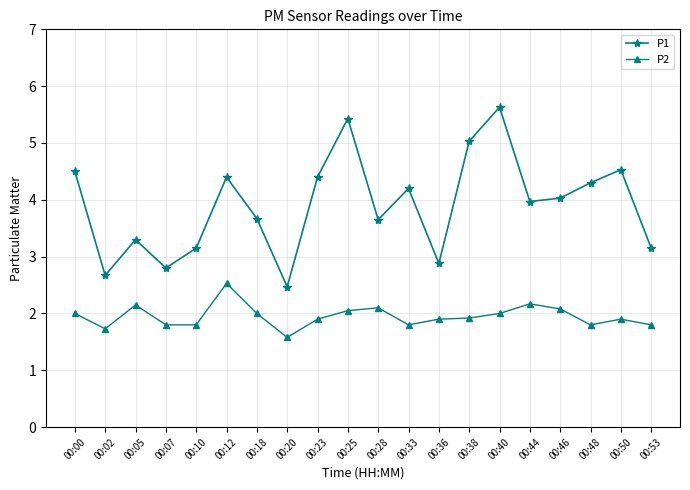

What is the maximum value shown in the chart?

5.6